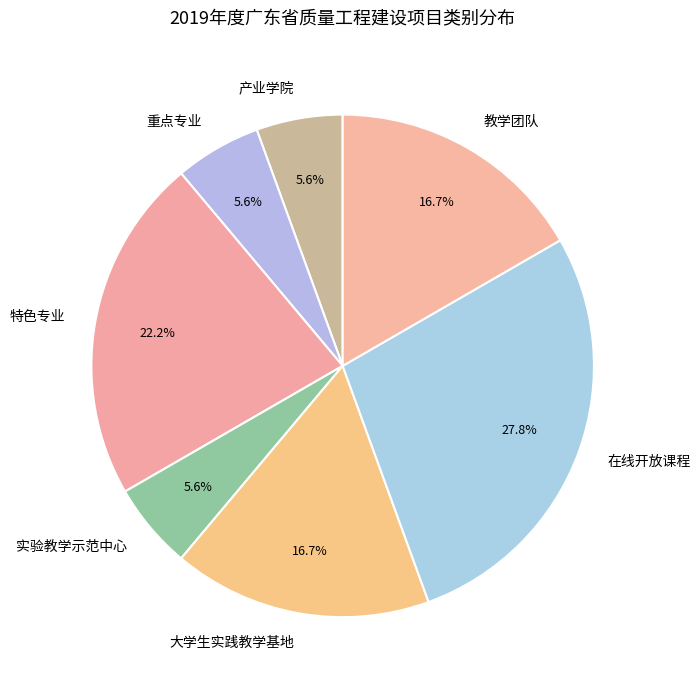

Is 特色专业 the majority of the pie?

No